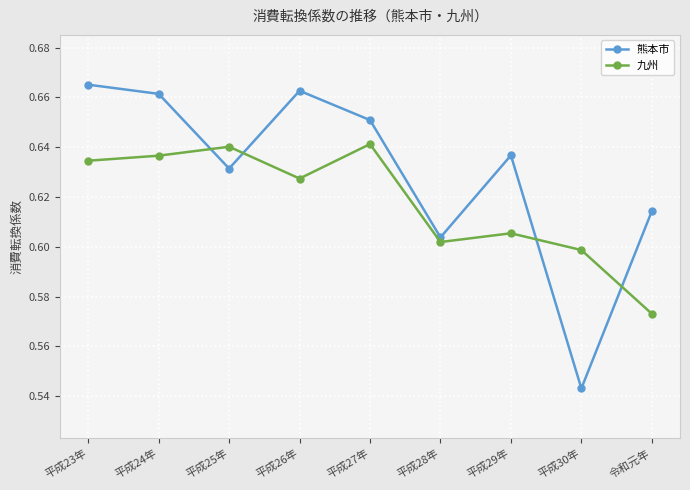

What position from the right is 平成29年?

3